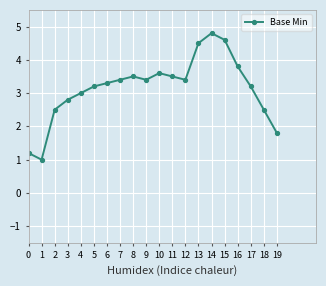

At which category does the data reach its first local valley?

1